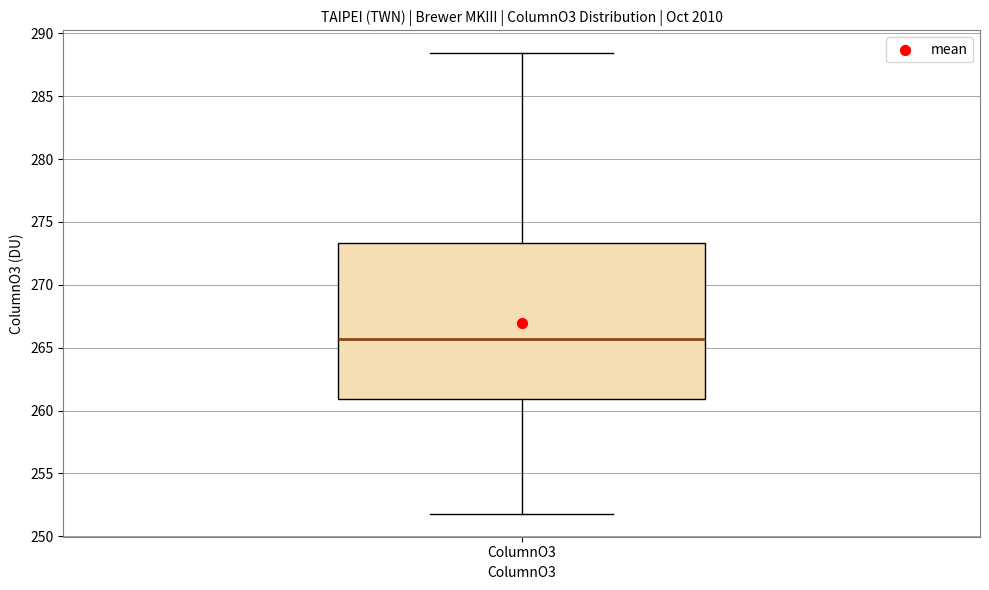

Transcribe this box plot: give where the median line is, the range the box spans, and where the two whiskers end, as read against the y-axis. The values are not printed on the chart, so give them approximately, as read against the axis.

median 265.5, box 261.0 to 273.5, whiskers 252.0 to 288.5